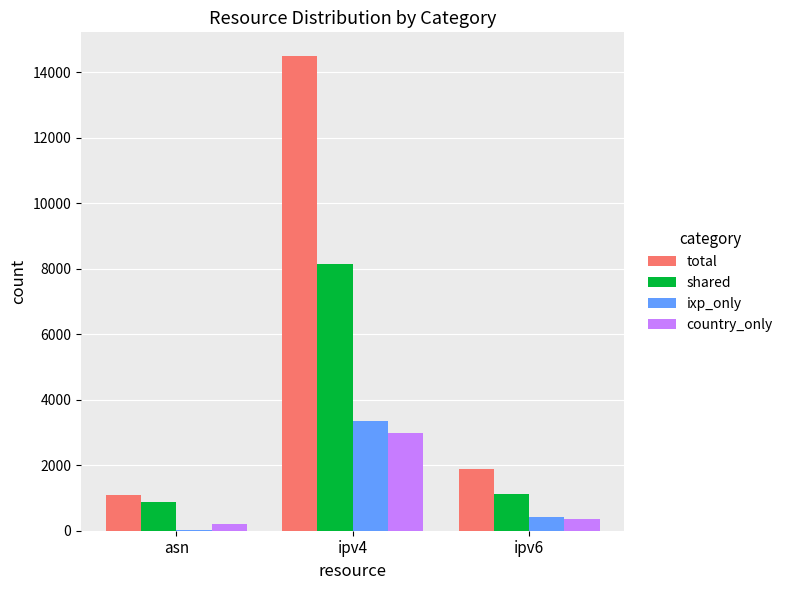

At which category is the sum across all series the highest?

ipv4